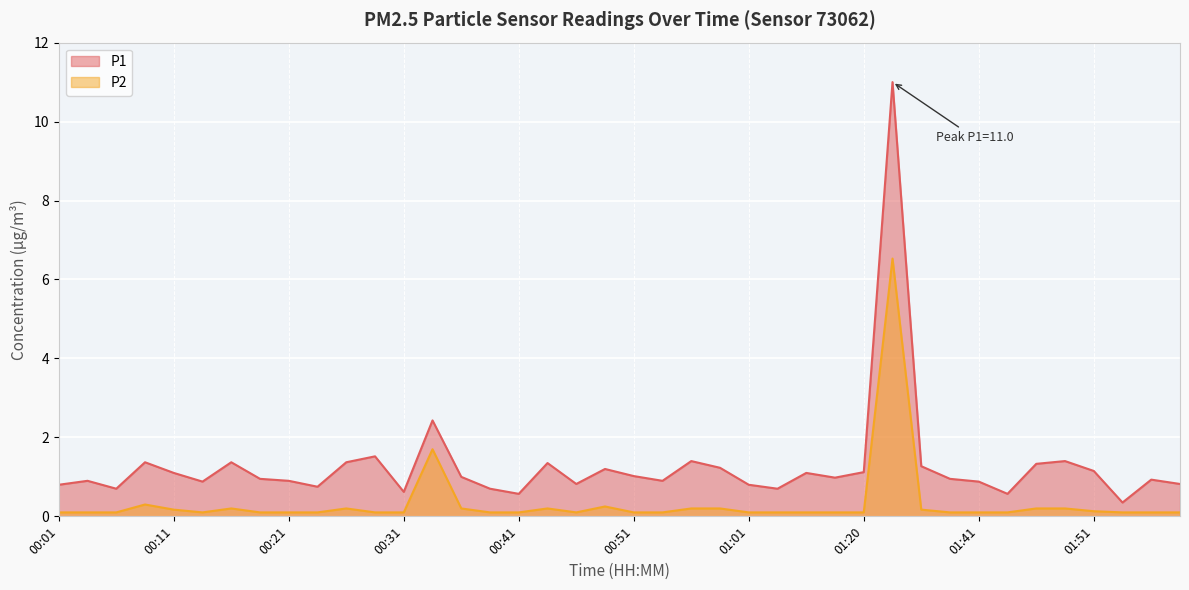

Between 01:28 and 00:43, which is larger?

01:28